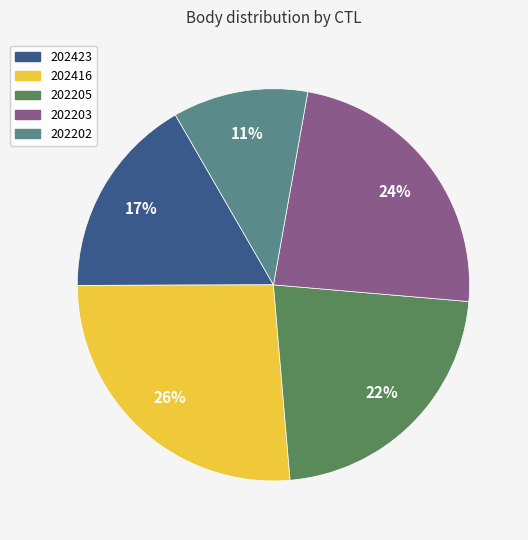

To the nearest percent, what percentage of the pie is 202203?

24%